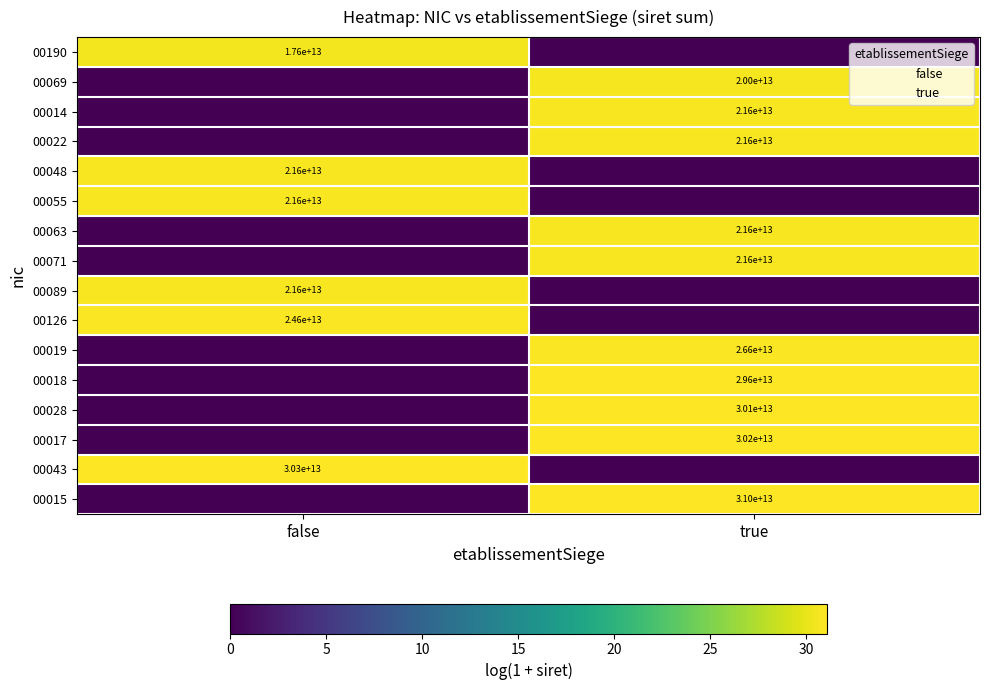

Which label corresponds to the smallest value in the chart?

true